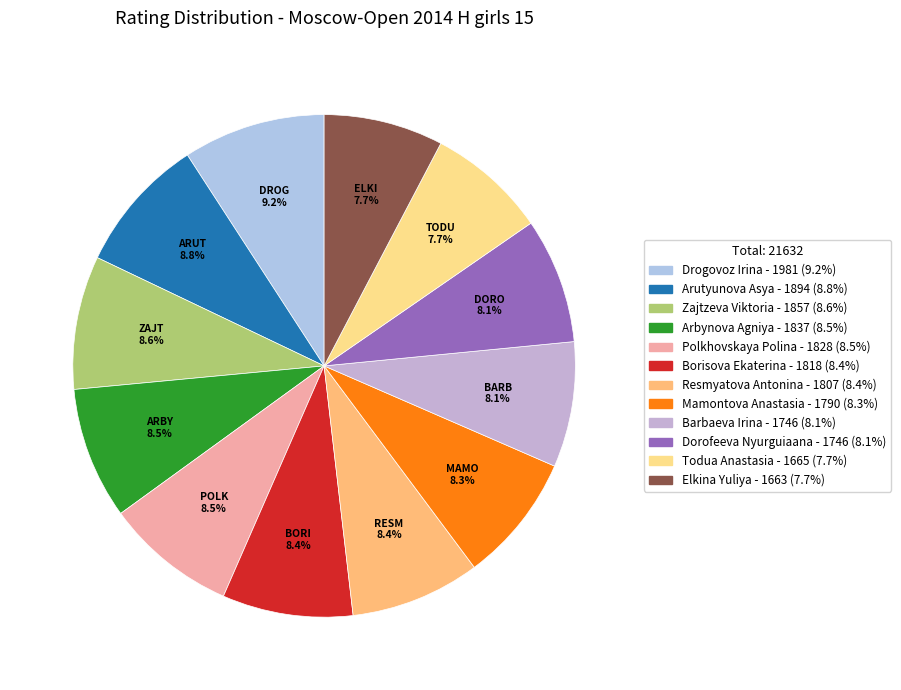

True or false: Todua Anastasia accounts for 8% of the total.

True